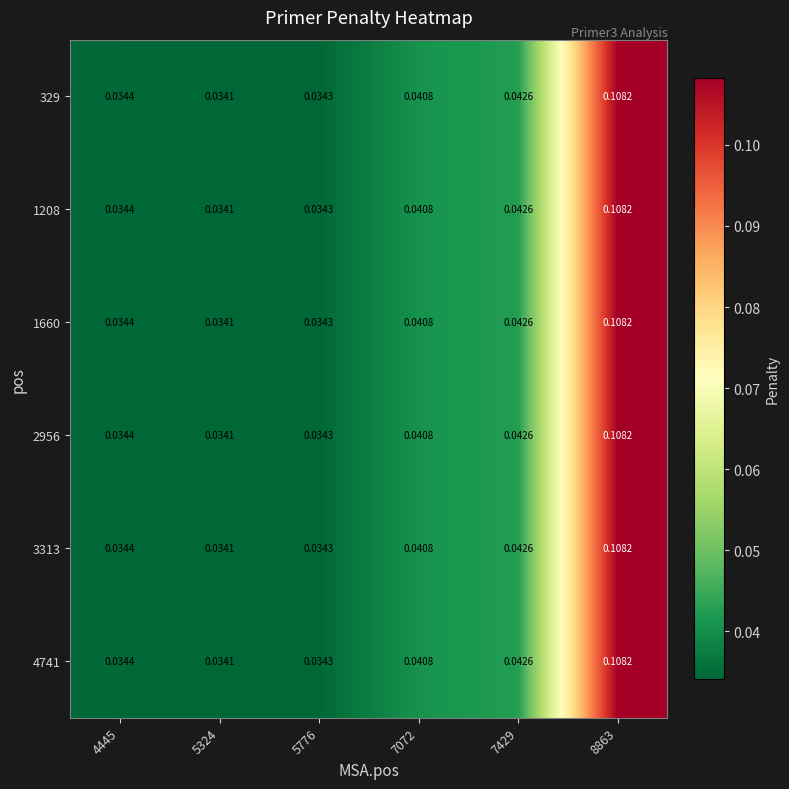

Is the value of 1208 at 7429 greater than the value of 1660 at 7072?

Yes